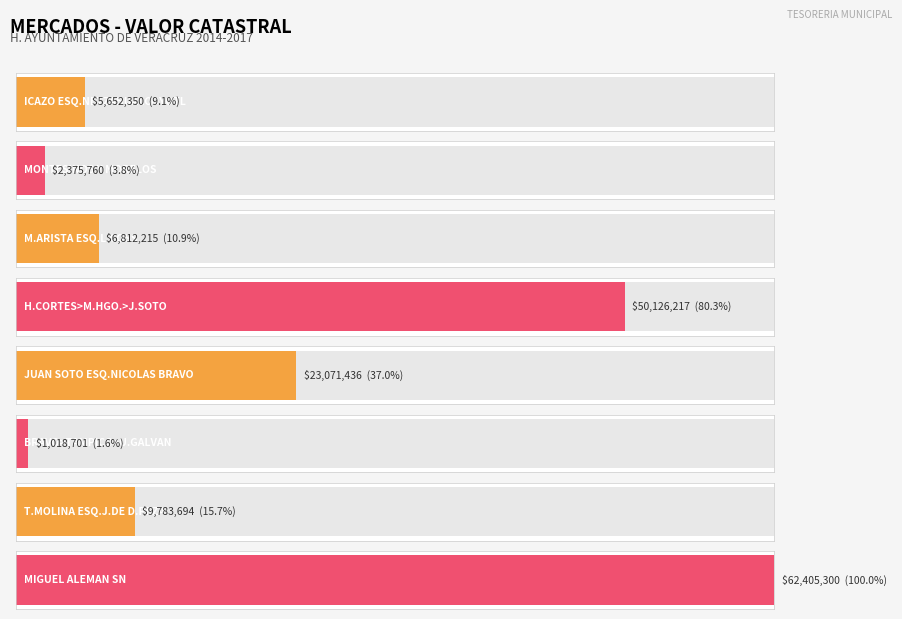

Which category has the highest value across all series?

MIGUEL ALEMAN SN